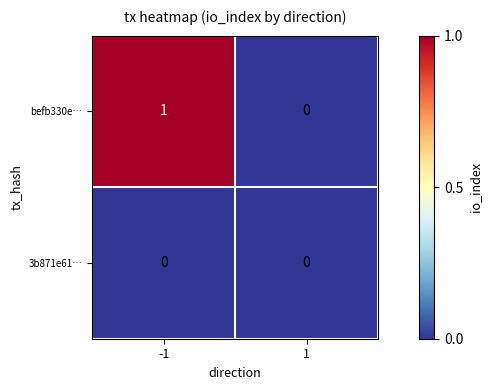

Reading left to right, list all the values displayed in this chart.

befb330e…: 1	0
3b871e61…: 0	0